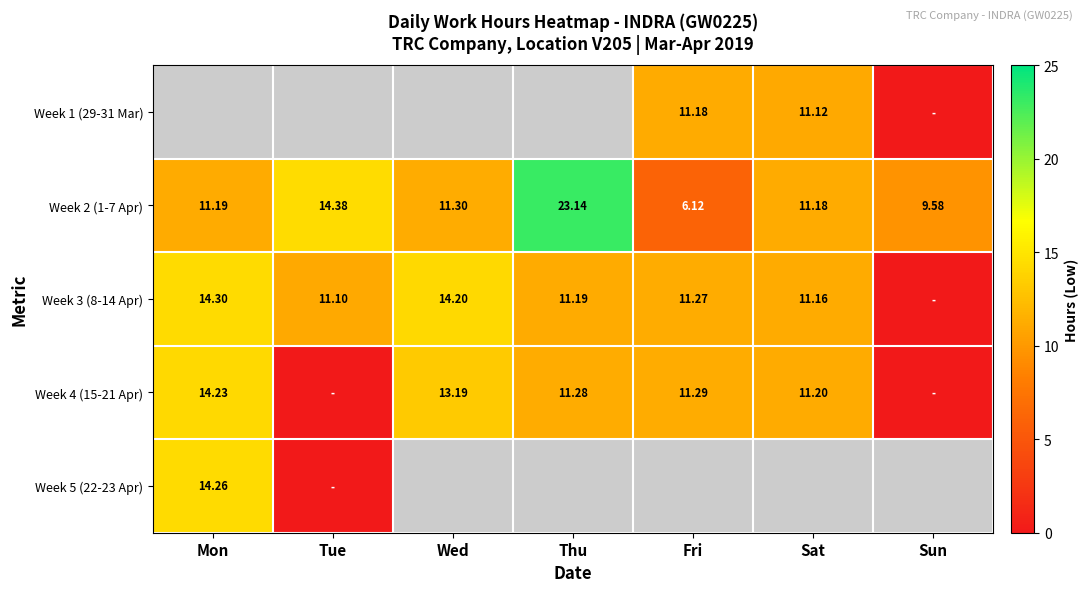

What is the maximum value shown in the chart?

23.1